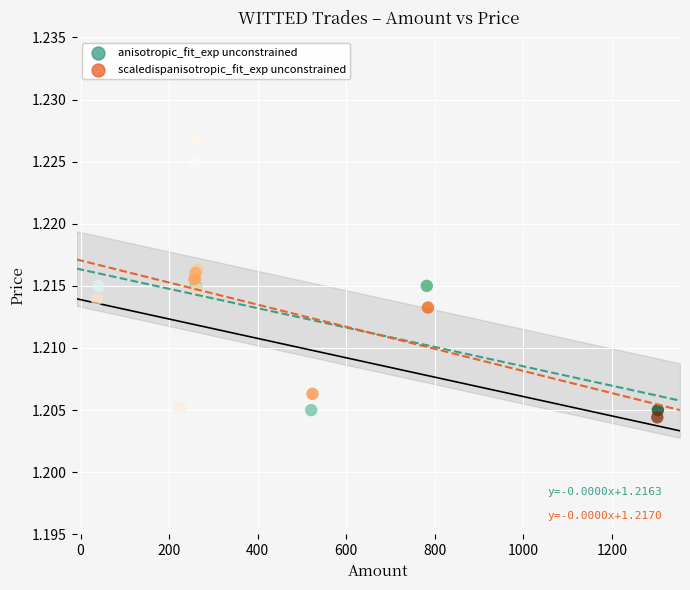

What are all the series names shown in the legend?

anisotropic_fit_exp unconstrained, scaledispanisotropic_fit_exp unconstrained